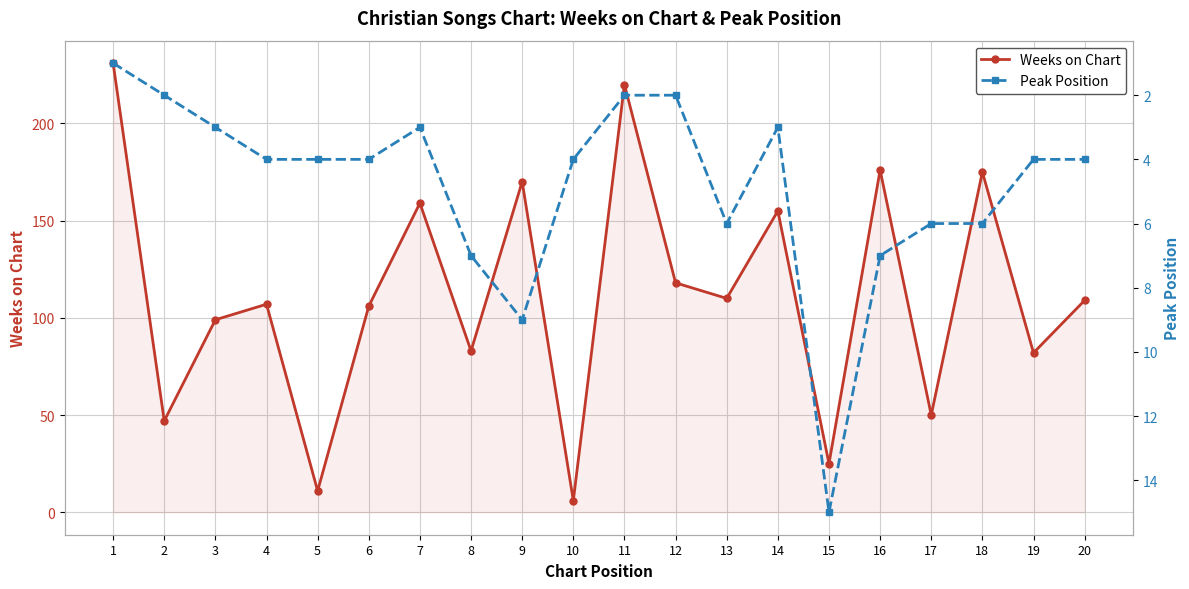

Reading left to right, transcribe all the data shown in this chart.

Weeks on Chart: 1=231	2=47	3=99	4=107	5=11	6=106	7=159	8=83	9=170	10=6	11=220	12=118	13=110	14=155	15=25	16=176	17=50	18=175	19=82	20=109
Peak Position: 1=1	2=2	3=3	4=4	5=4	6=4	7=3	8=7	9=9	10=4	11=2	12=2	13=6	14=3	15=15	16=7	17=6	18=6	19=4	20=4